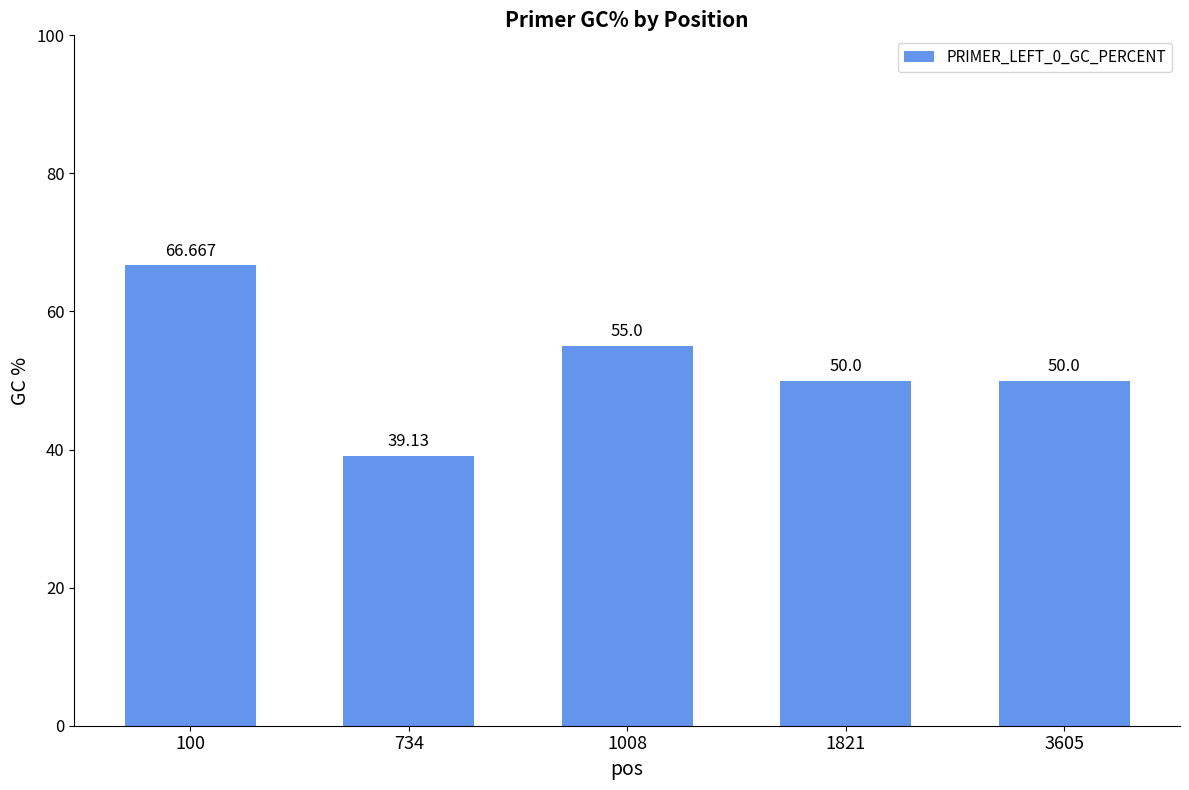

List the labels in order of value, largest first.

100, 1008, 1821, 3605, 734